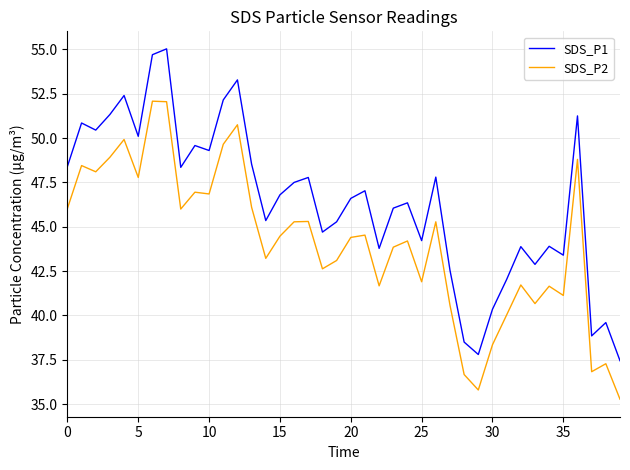

Which series has the largest total across all categories?

SDS_P1